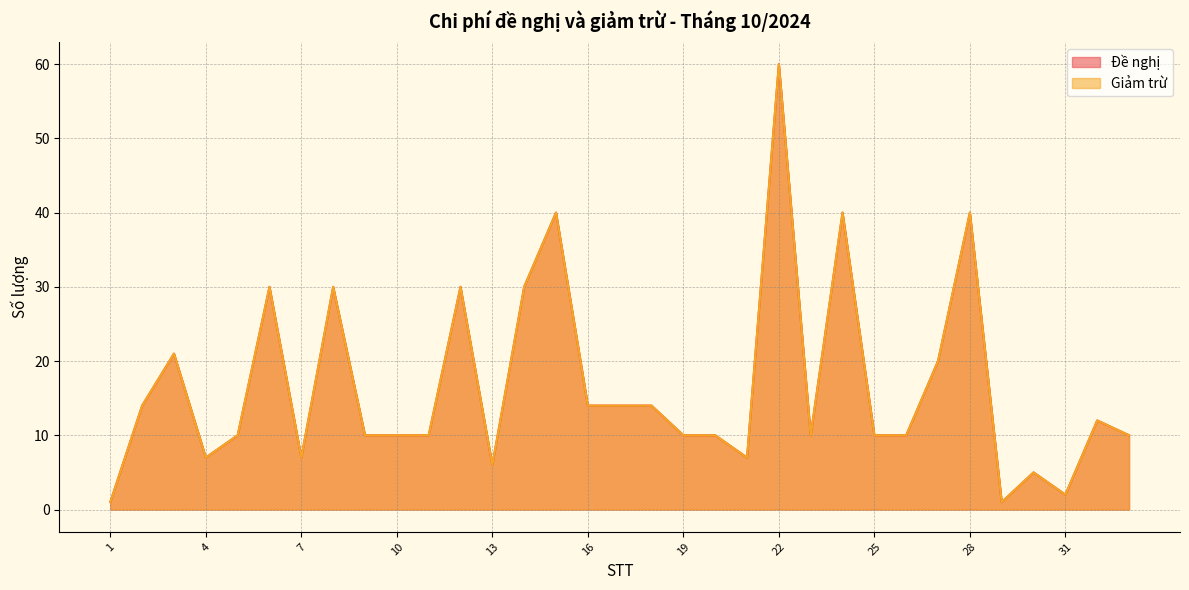

What is the total value across all series at 25?

20